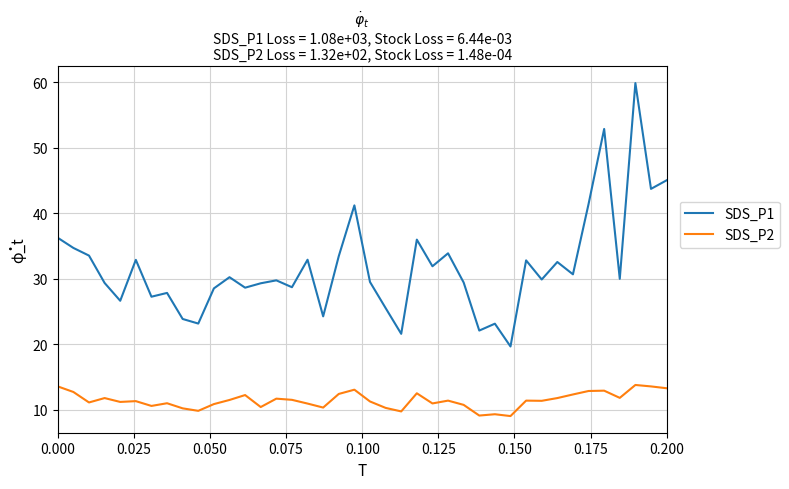

What are all the series names shown in the legend?

SDS_P1, SDS_P2